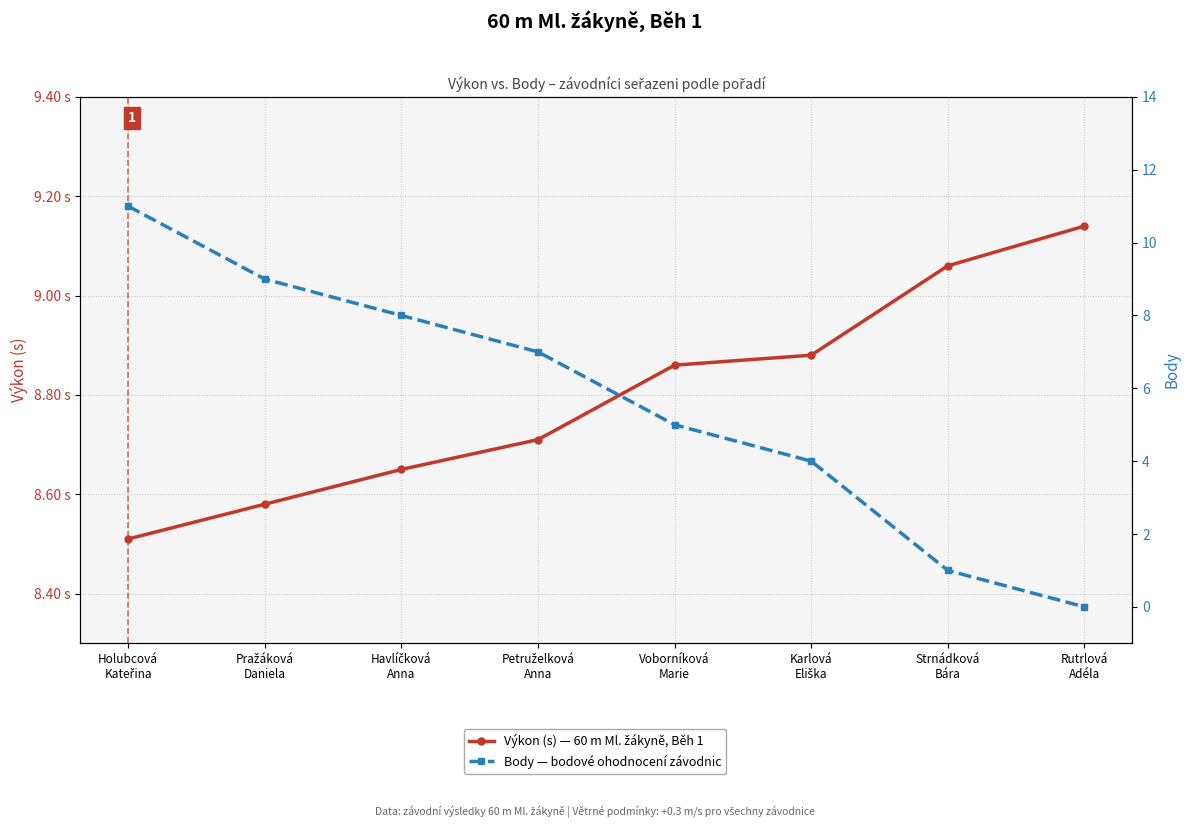

Between Havlíčková
Anna and Voborníková
Marie, which series saw the biggest shift?

Body